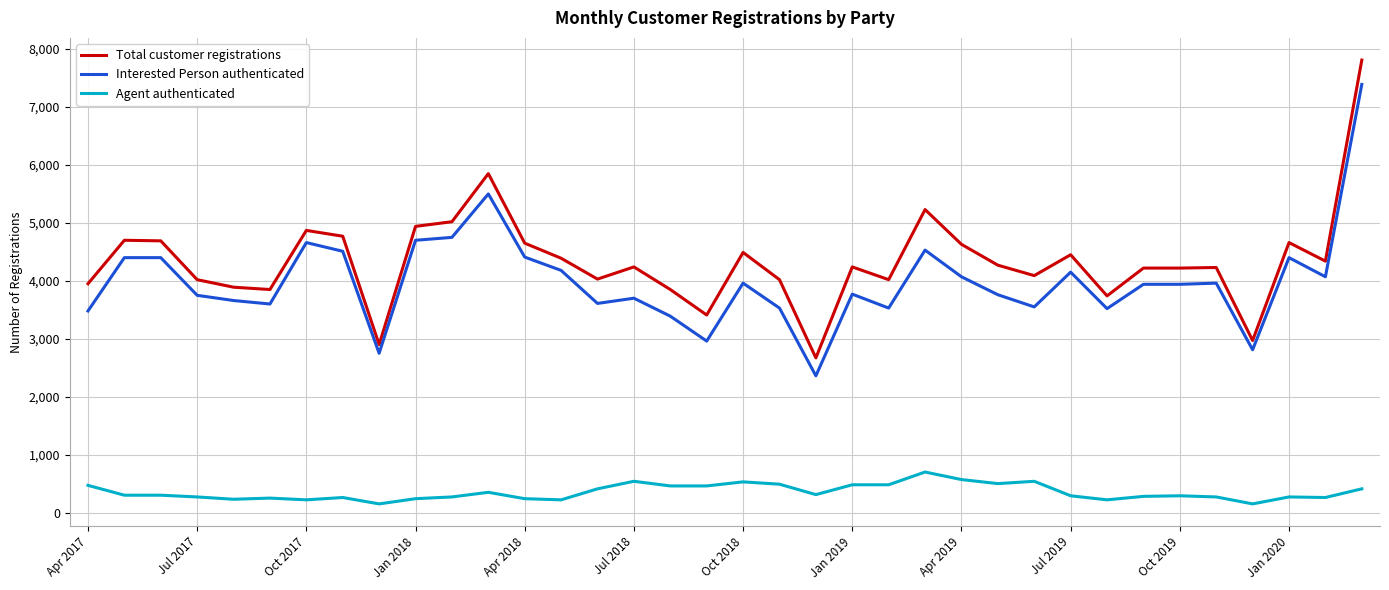

True or false: Total customer registrations and Agent authenticated cross at least once.

False